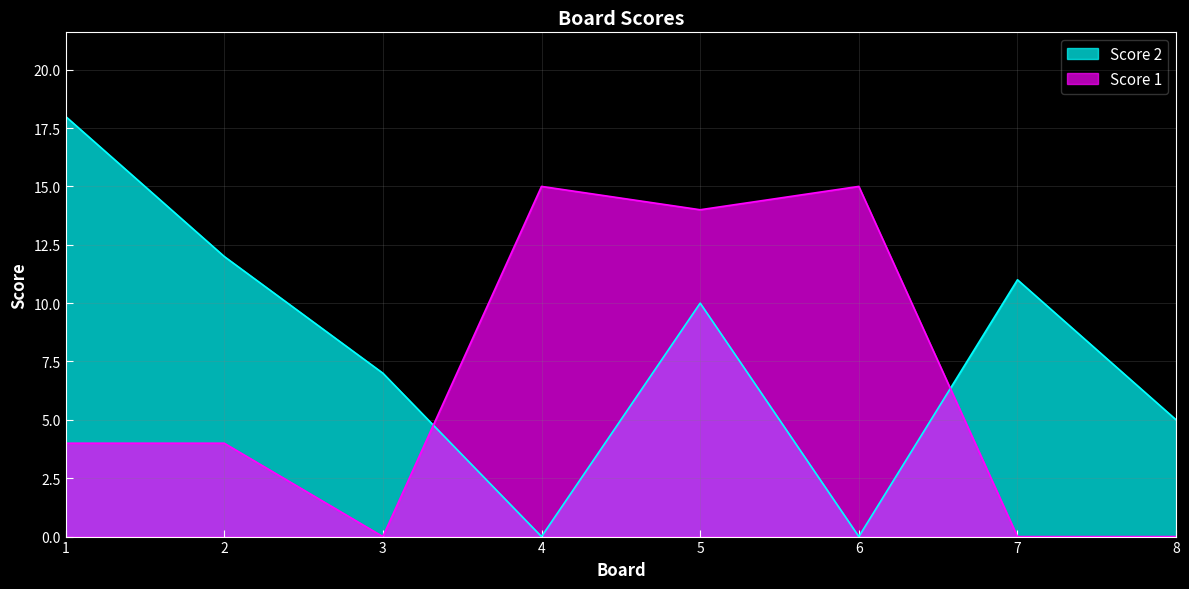

What value does the Score 2 series have at 5, to the nearest 5?

10